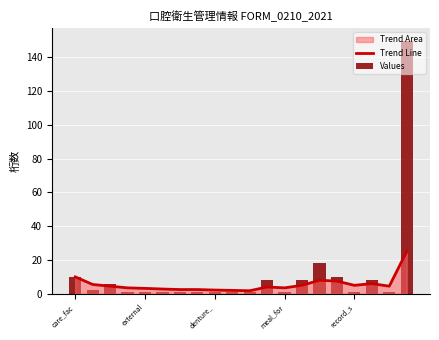

What is the lowest value of the Values series?

1.0